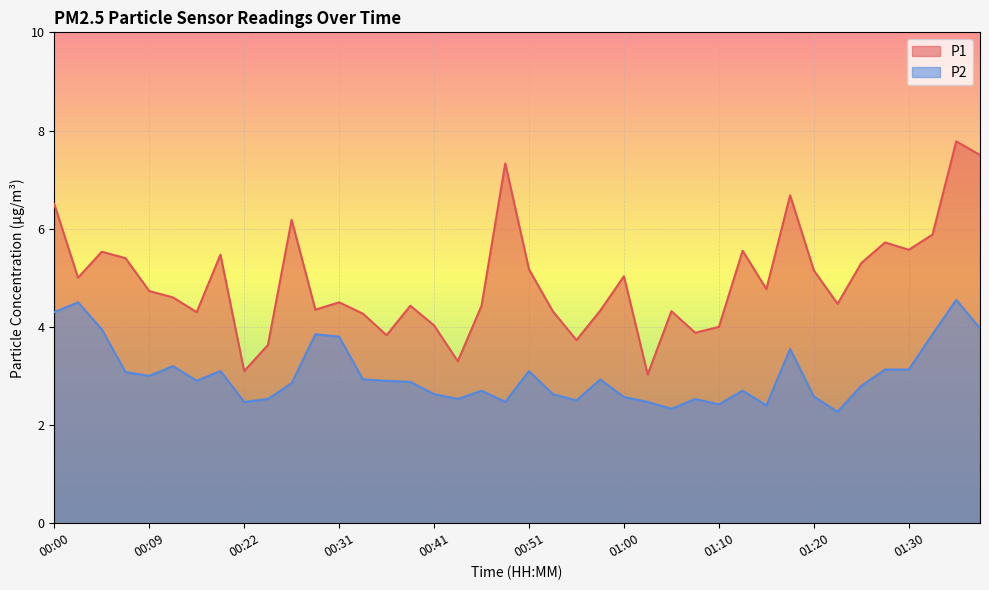

At how many categories does at least one series exceed 6?

6